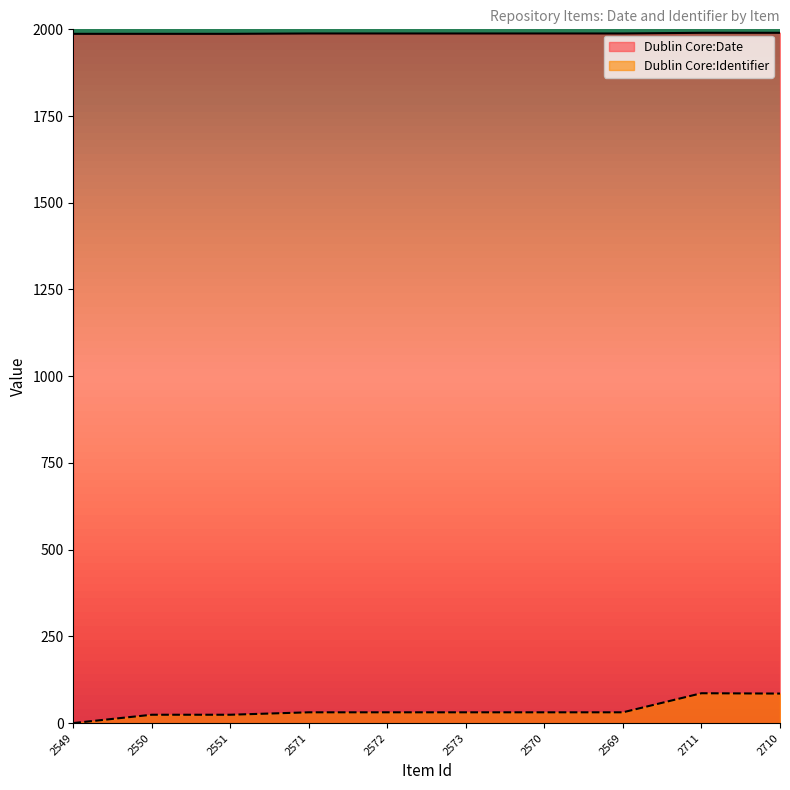

What is the difference between the Dublin Core:Identifier values at 2710 and 2573?

54